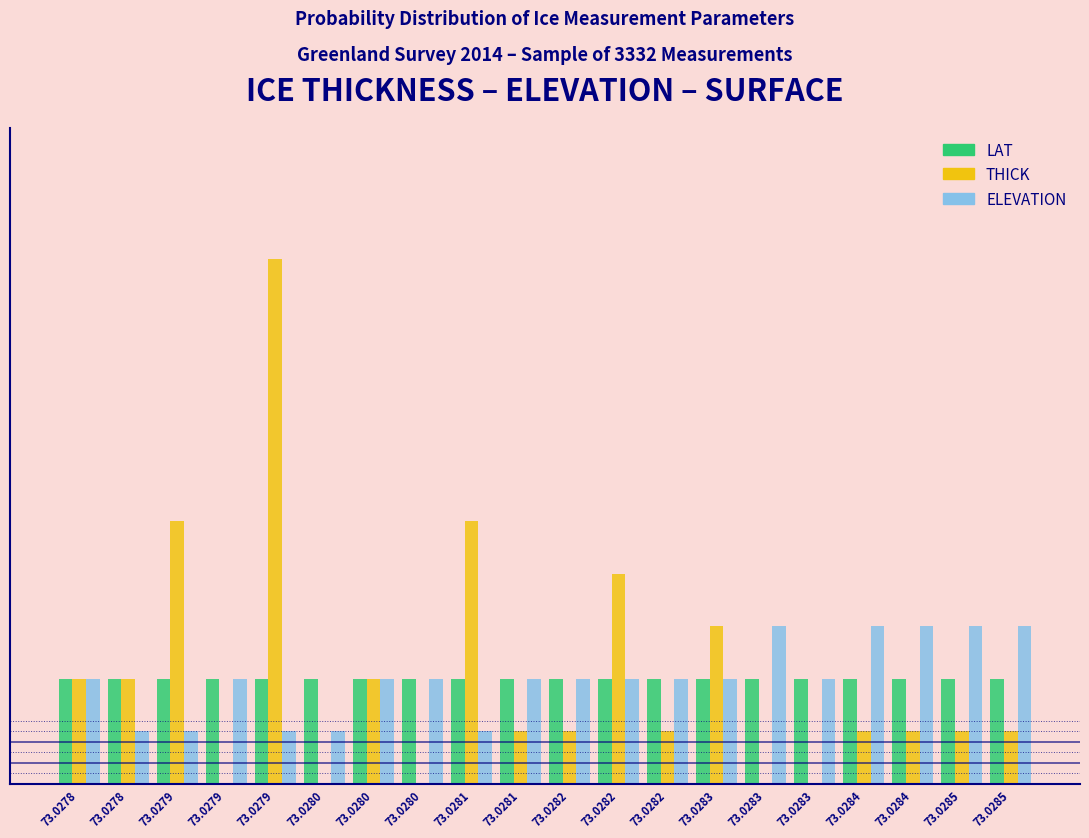

What are all the series names shown in the legend?

LAT, THICK, ELEVATION